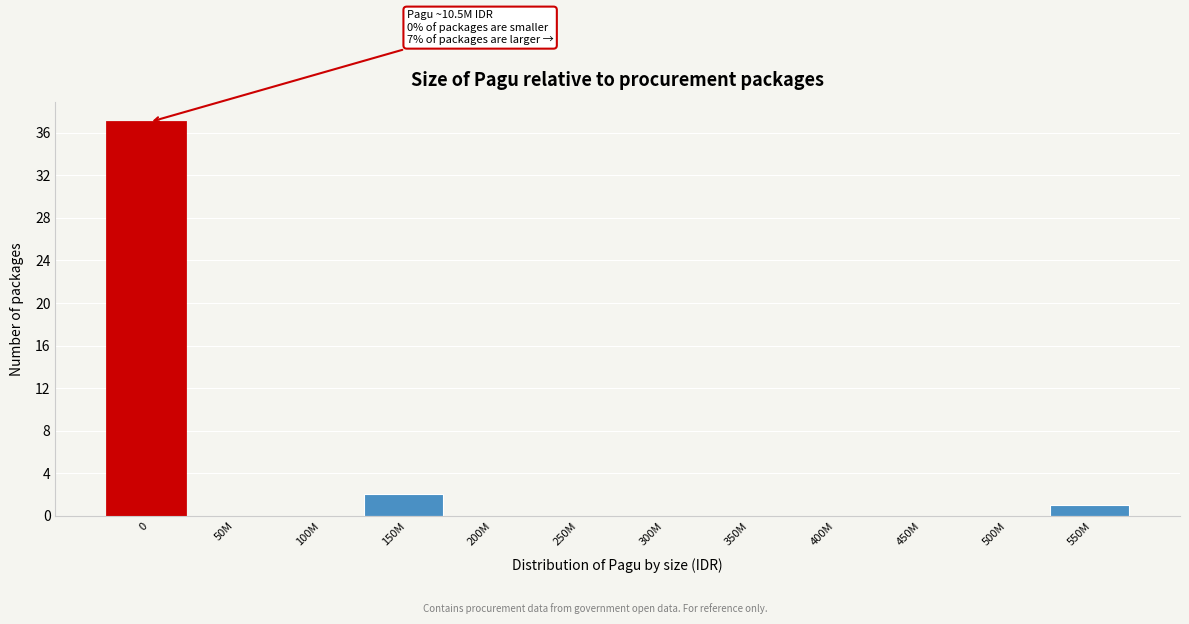

Reading left to right, what are all the values shown in this chart?

0=37	50M=0	100M=0	150M=2	200M=0	250M=0	300M=0	350M=0	400M=0	450M=0	500M=0	550M=1